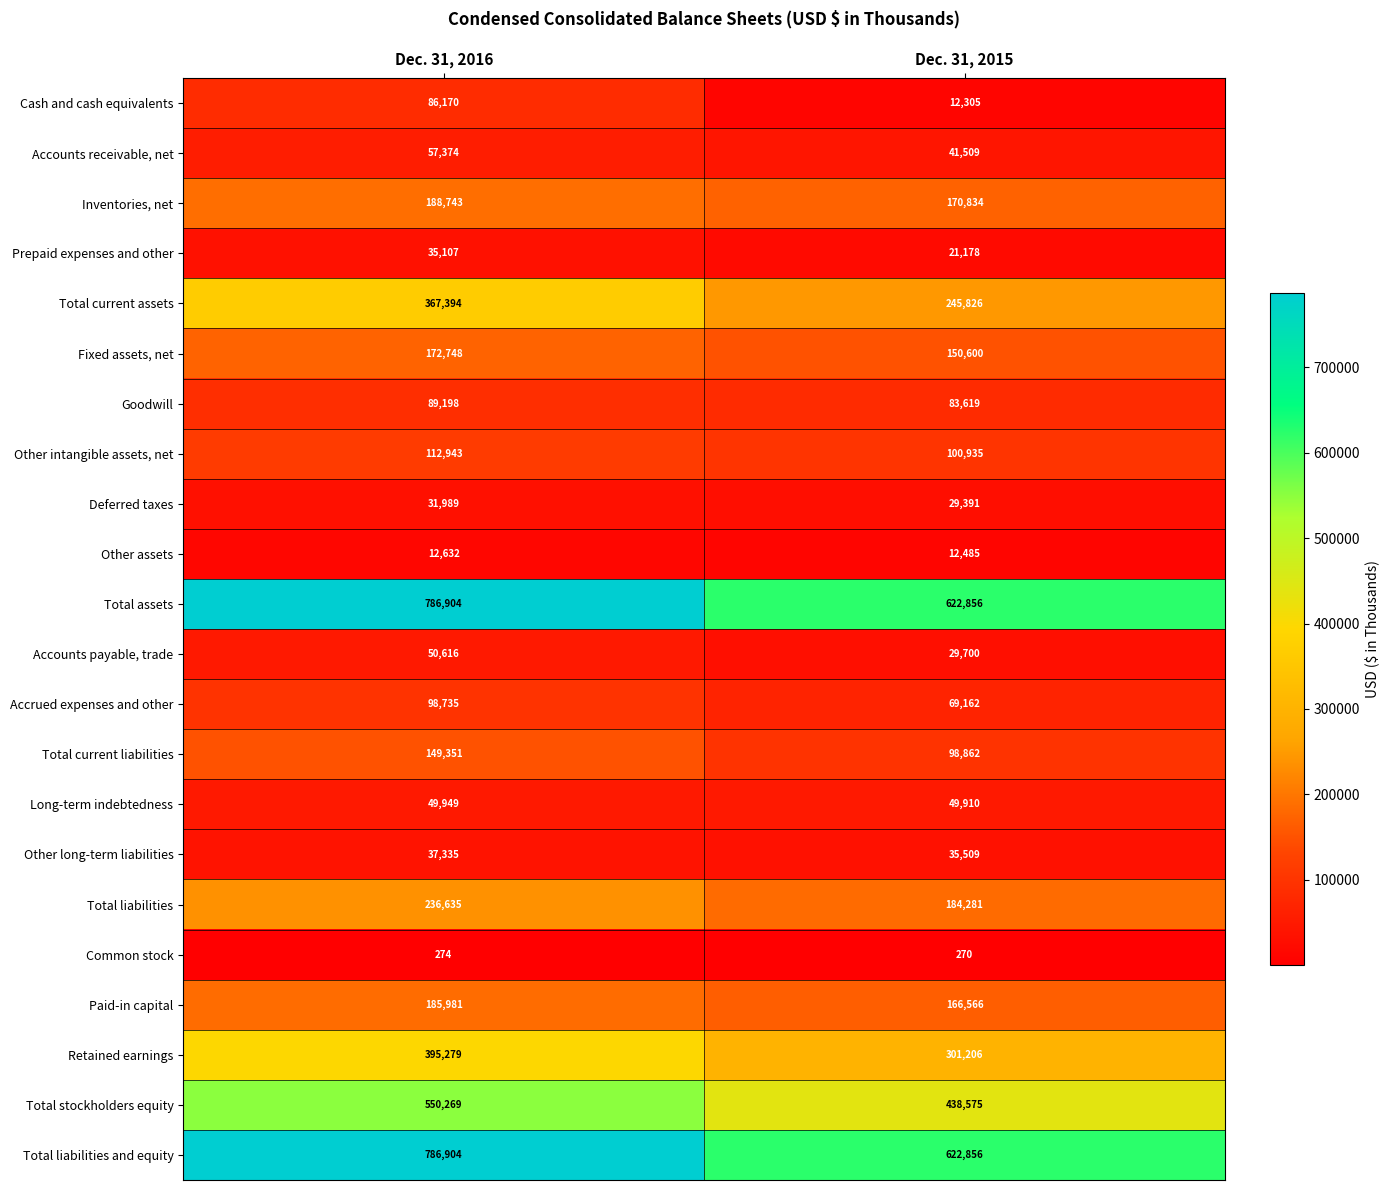

What is the sum of all Accrued expenses and other values?

167897